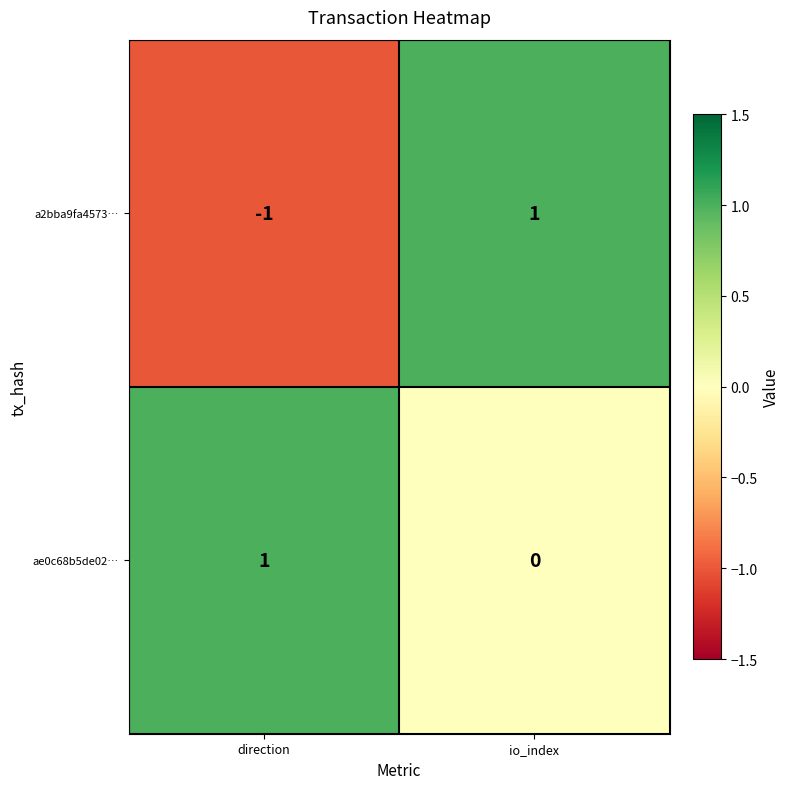

The value of ae0c68b5de02… at io_index is 0. True or false?

True